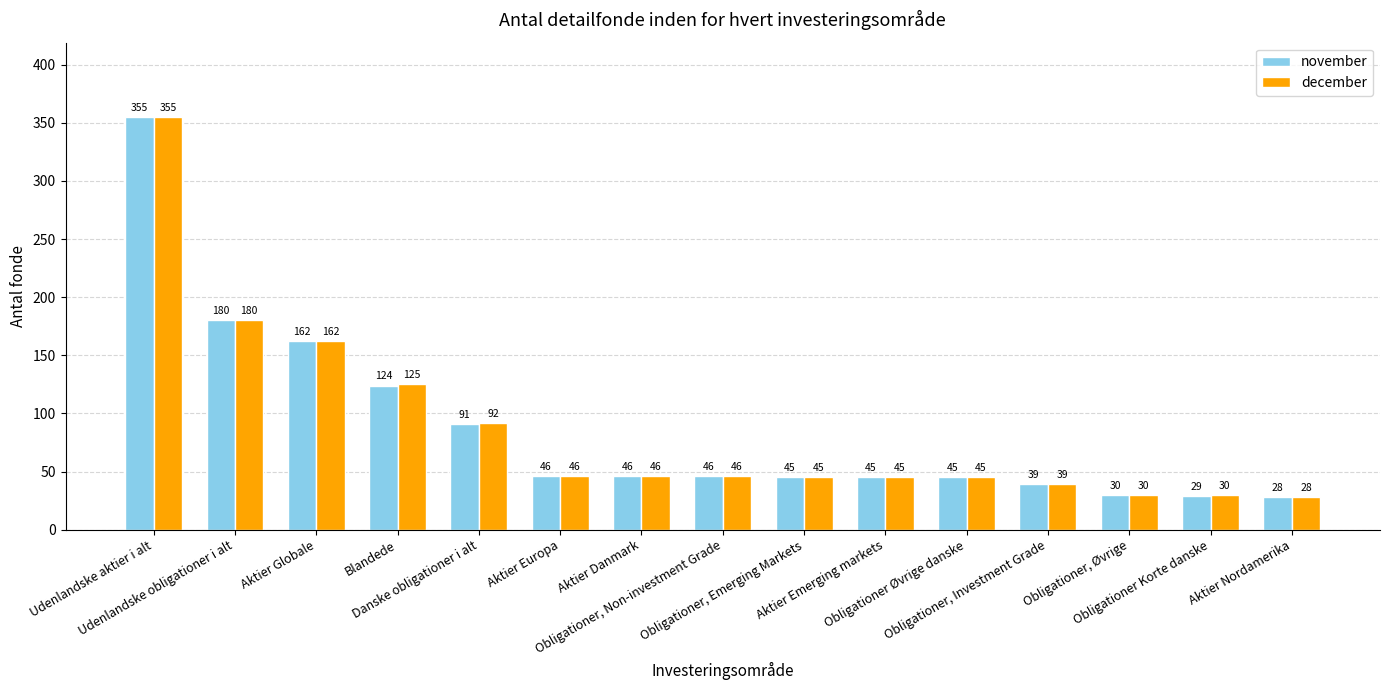

What position from the right is Aktier Globale?

13